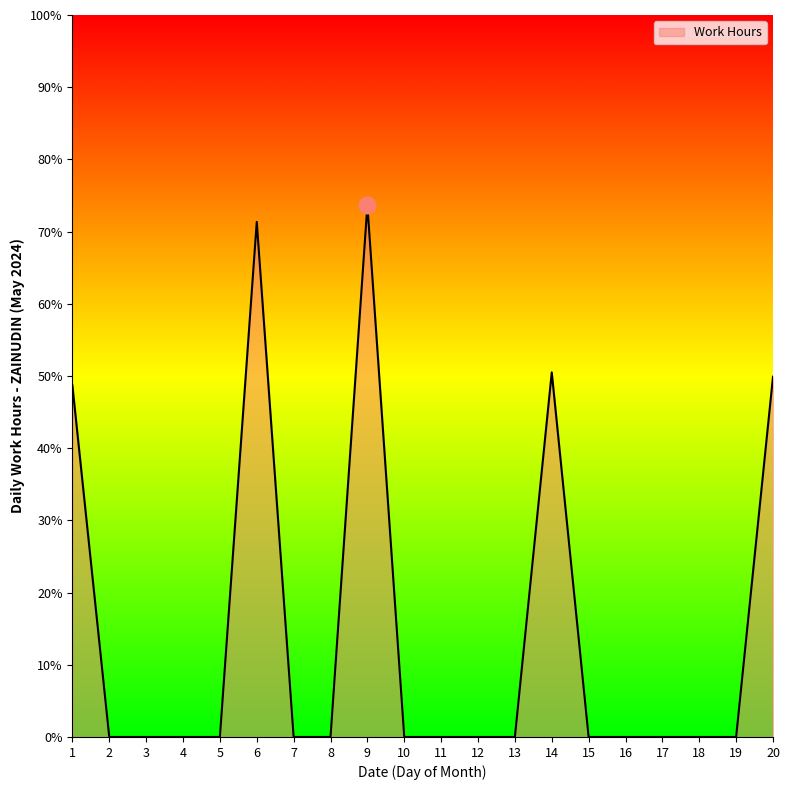

The chart shows a value of -5.0 at 7. True or false?

False